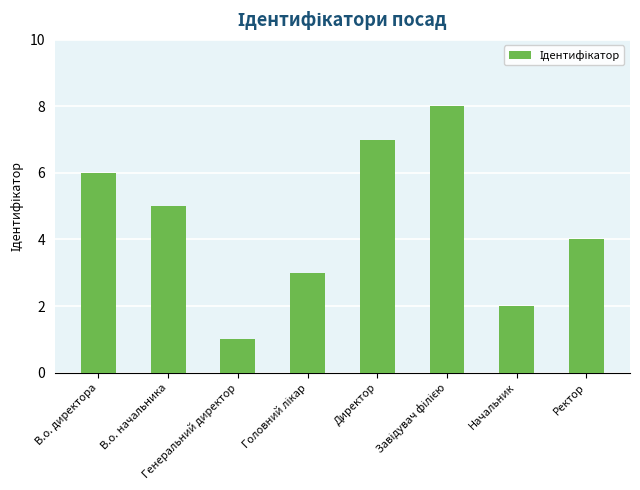

What is the greatest value displayed?

8